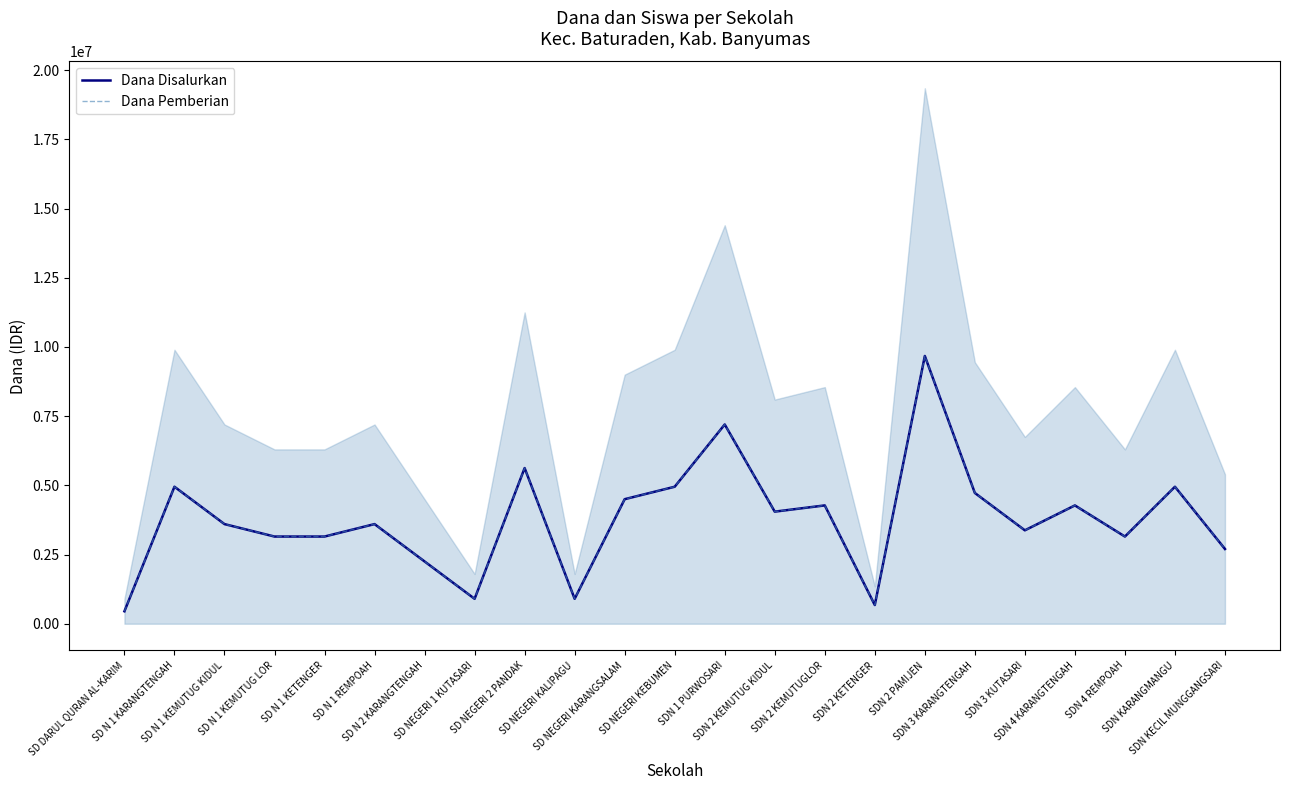

What is the sum of all Dana Pemberian values?

87075000